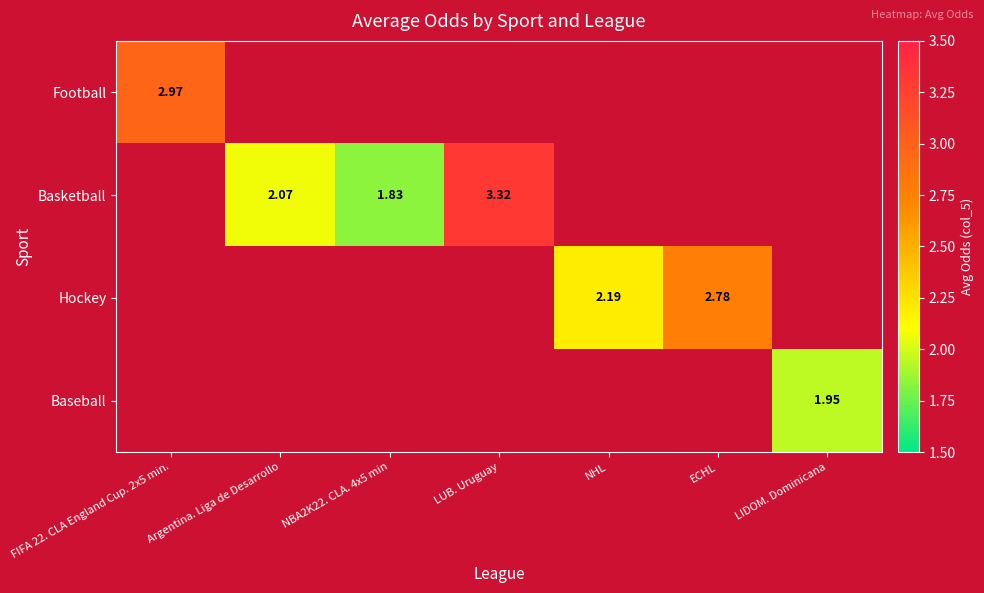

What is the average value of the Hockey series?

0.7